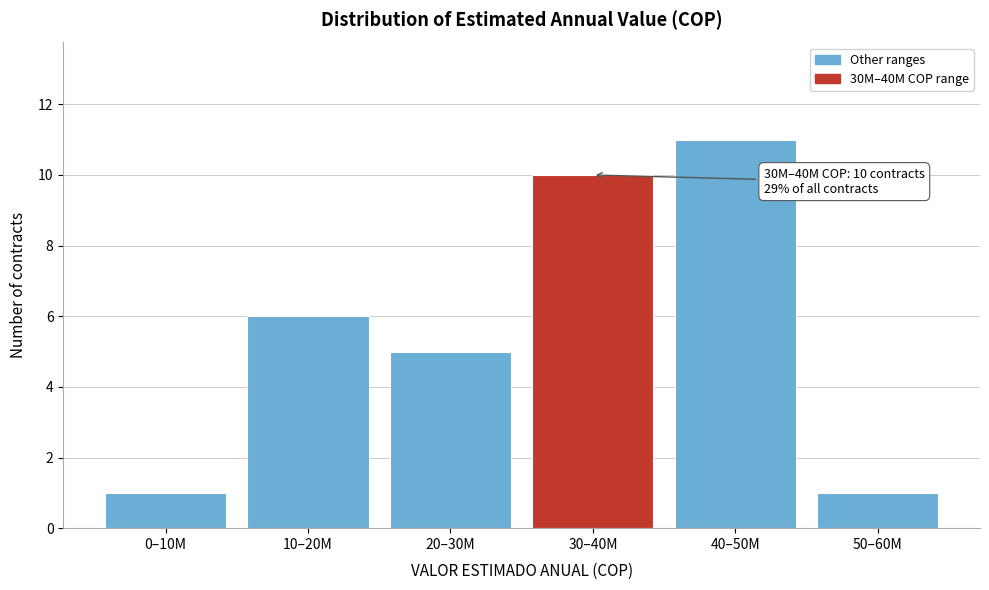

Reading right to left, transcribe all the data shown in this chart.

50–60M=1	40–50M=11	30–40M=10	20–30M=5	10–20M=6	0–10M=1